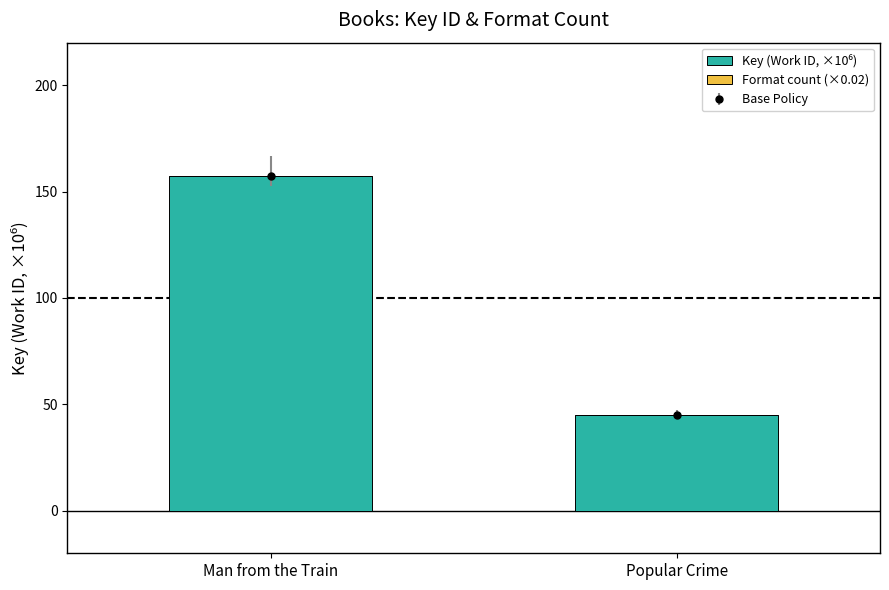

Reading right to left, what are all the values shown in this chart?

Key (Work ID, ×10⁶): Popular Crime=44.9	Man from the Train=157.5
Format count (×0.02): Popular Crime=0.1	Man from the Train=0.1